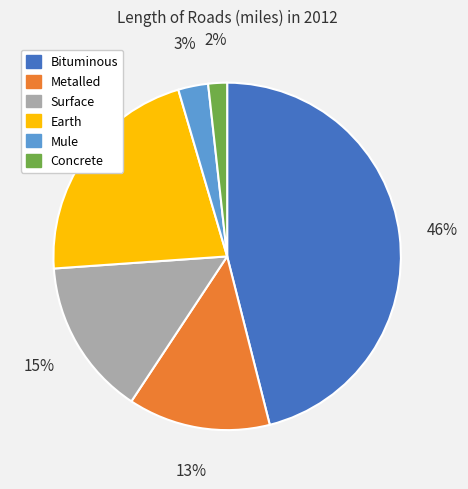

Combined, do Mule and Bituminous account for over 50%?

No